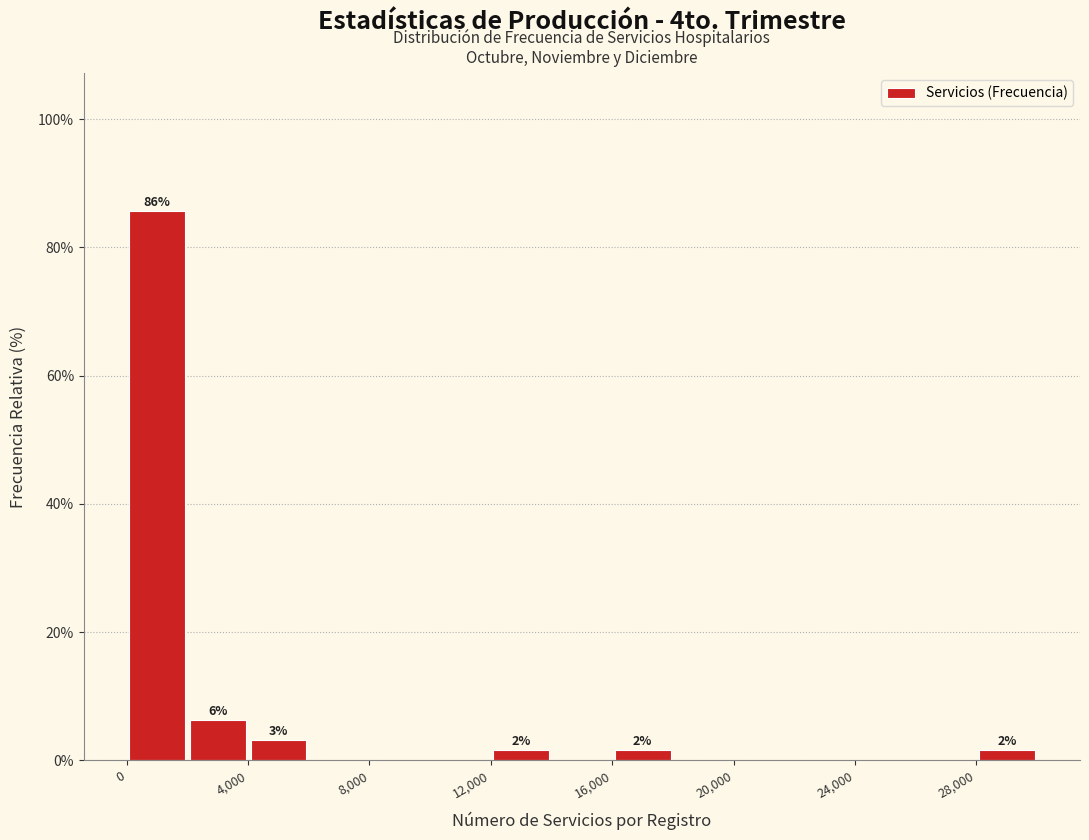

Over which range of the x-axis is the bar tallest?

0 to 2000